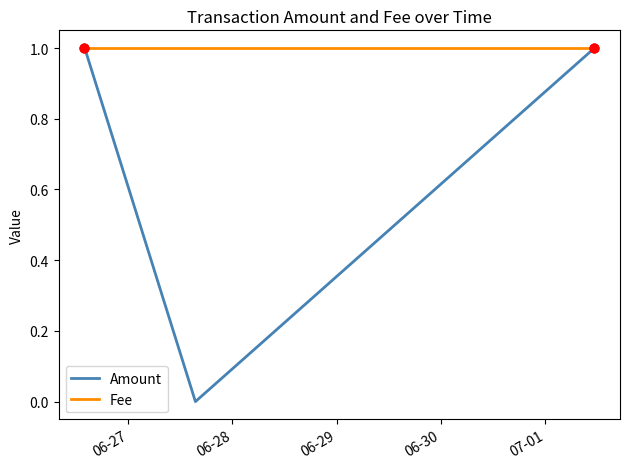

Which series has the largest total across all categories?

Fee